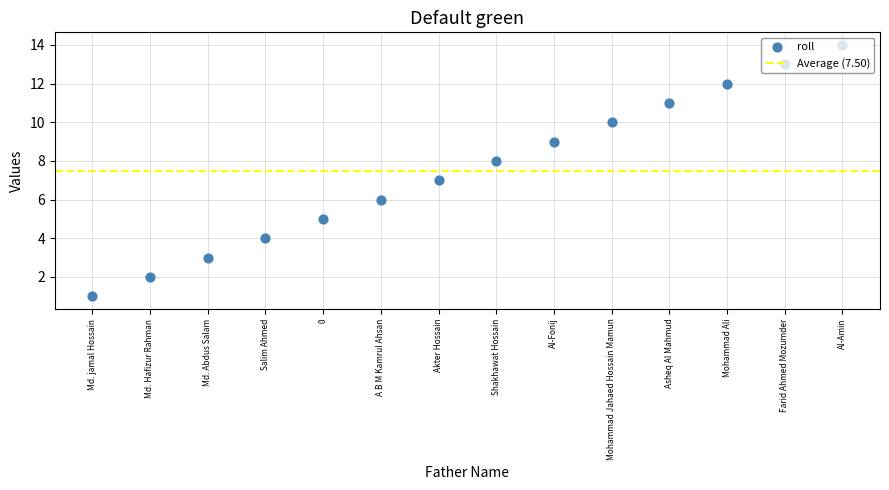

What is the change in value from 0 to Mohammad Ali?

+7